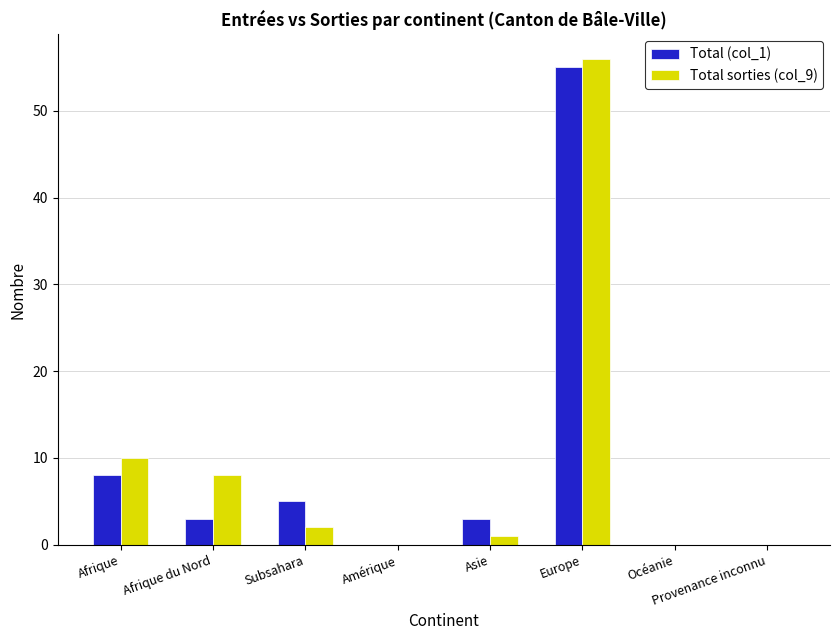

Is the value of Total (col_1) at Subsahara greater than the value of Total sorties (col_9) at Subsahara?

Yes